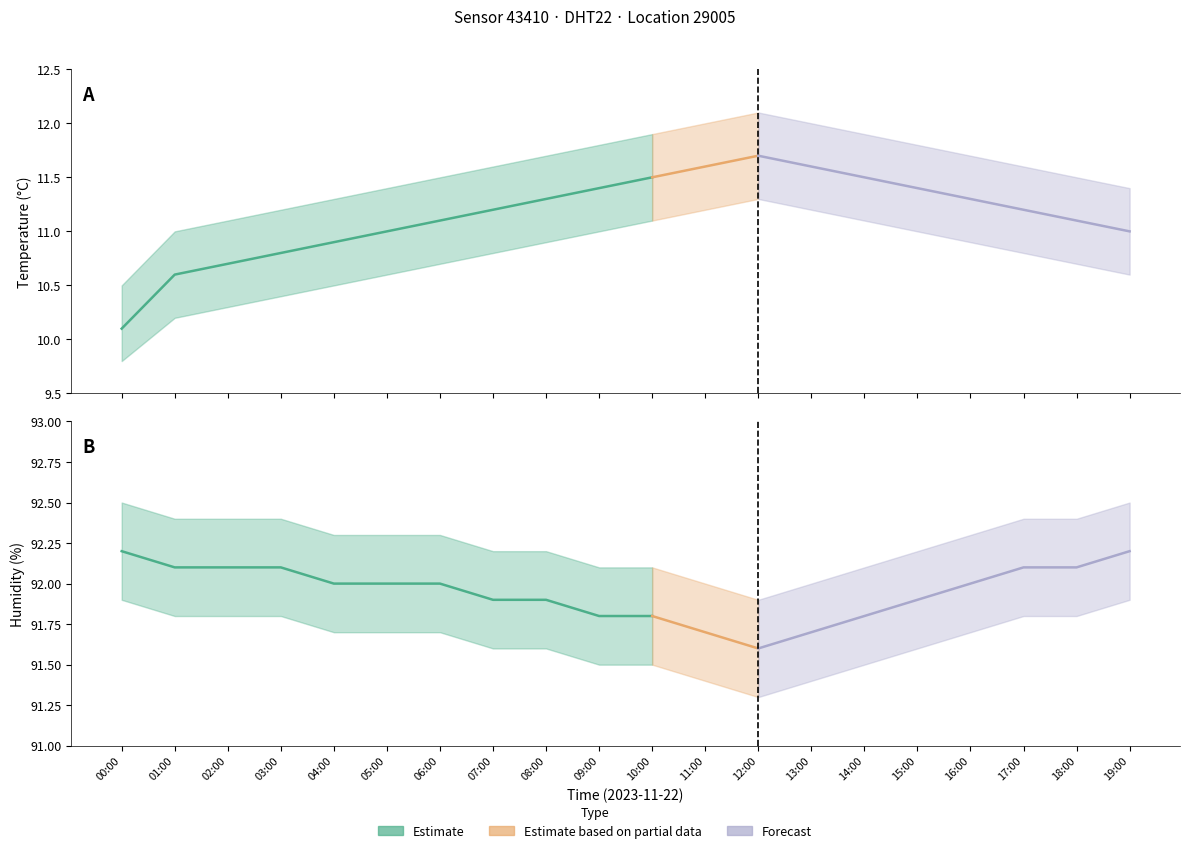

True or false: temperature_lower and temperature_upper intersect in this chart.

False